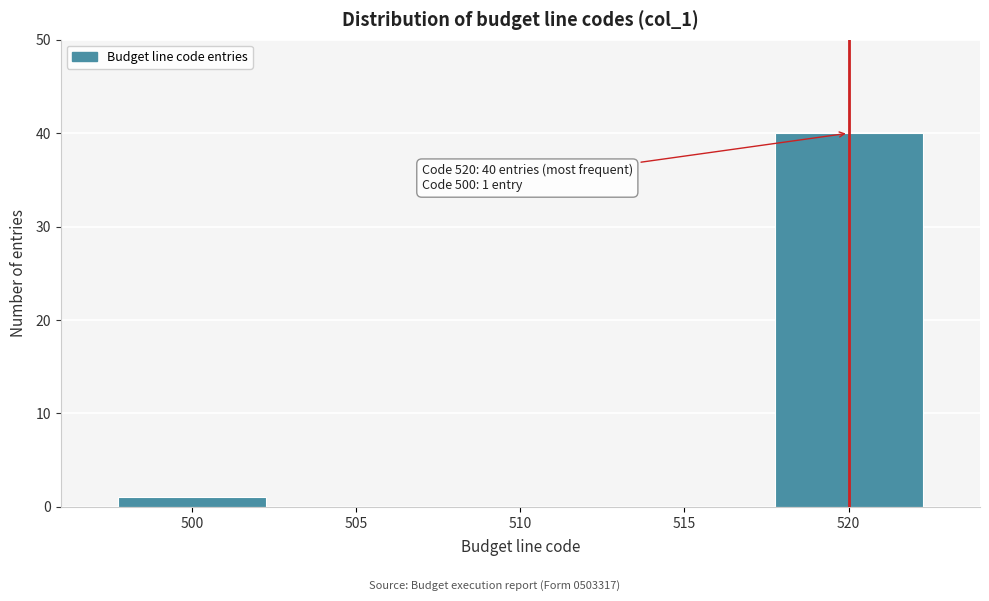

Which range on the x-axis has the tallest bar?

517.5 to 522.5